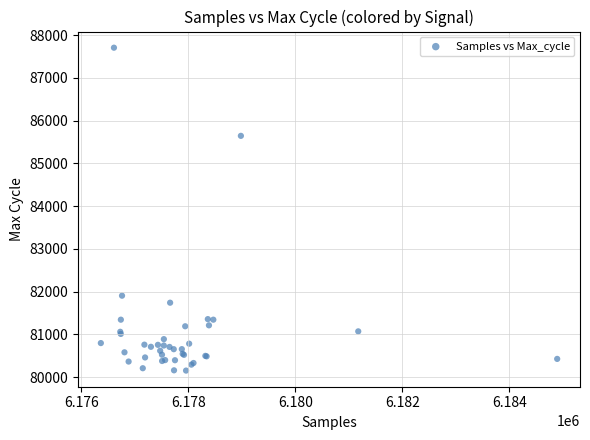

What Y value in the scatter plot is closest to 83929?

85643